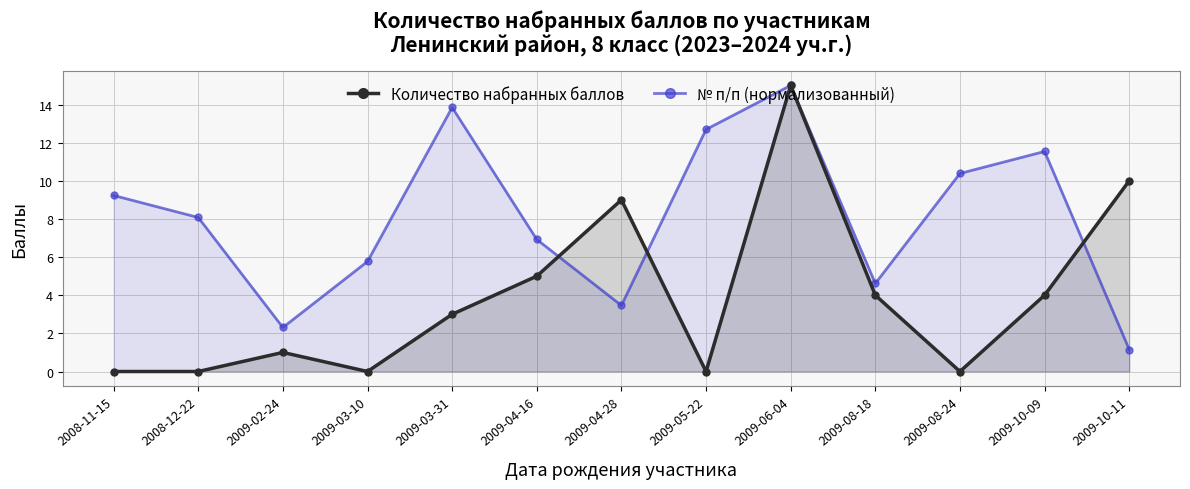

How many categories are shown in the chart?

13